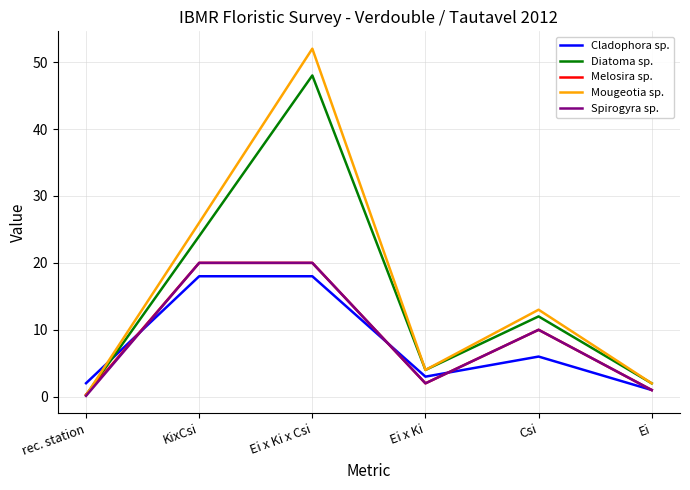

What is the maximum value for Diatoma sp.?

48.0